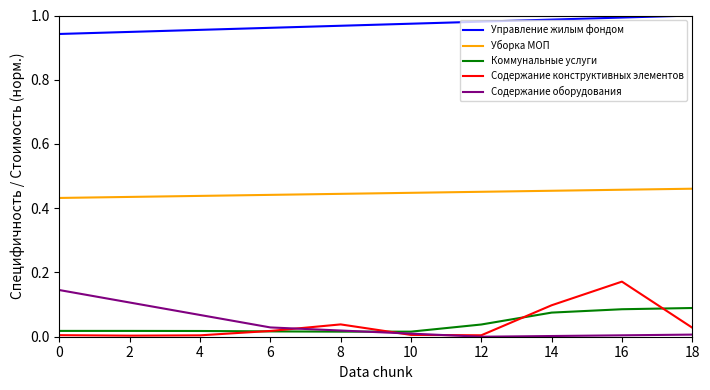

The Коммунальные услуги series shows 0.0 at 18. True or false?

False